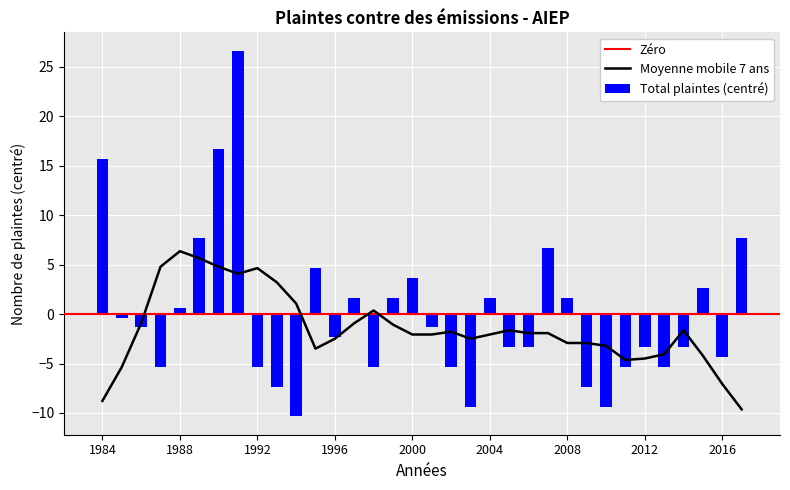

Which has a higher value, 2007 or 1987?

2007